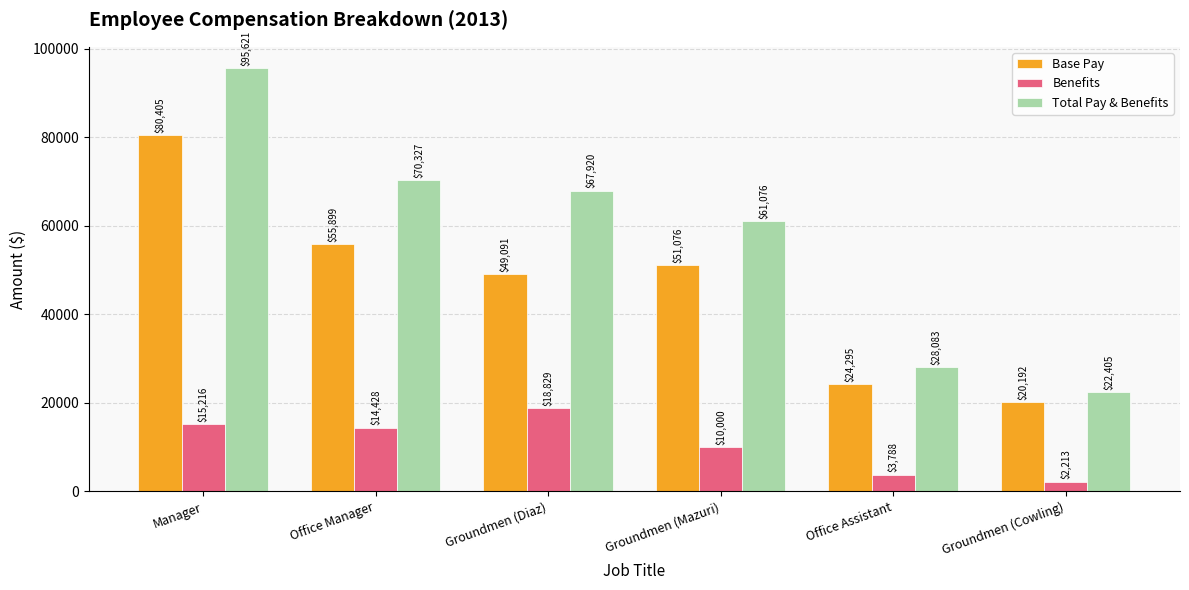

List the labels in order of Total Pay & Benefits value, largest first.

Manager, Office Manager, Groundmen (Diaz), Groundmen (Mazuri), Office Assistant, Groundmen (Cowling)